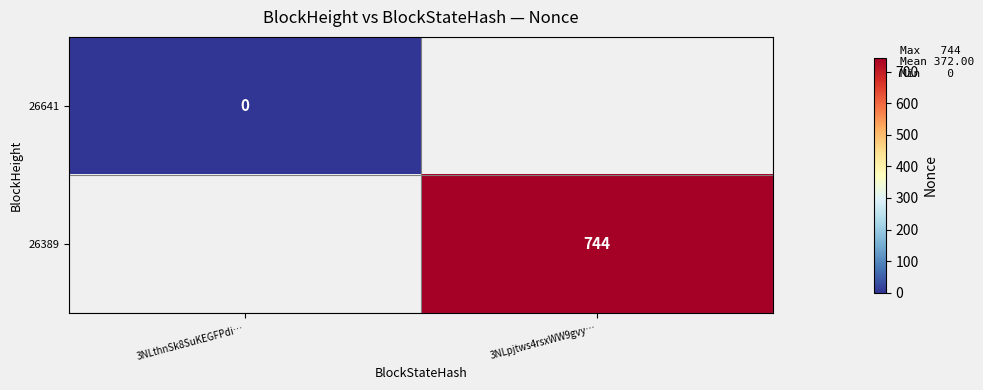

Is it true that 26389 equals 744 at 3NLpjtws4rsxWW9gvy…?

True